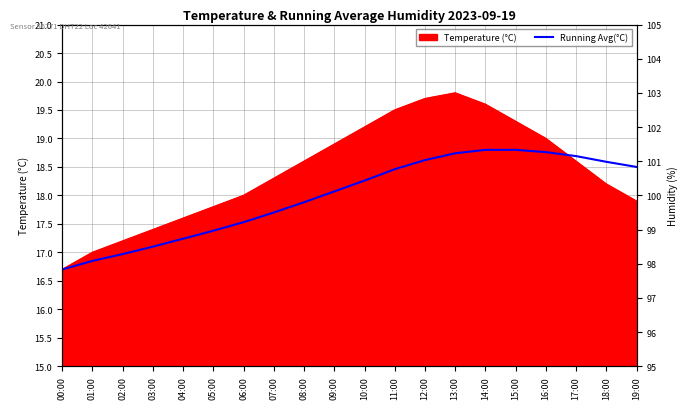

Is it true that the value at 00:00 is 29.4?

False